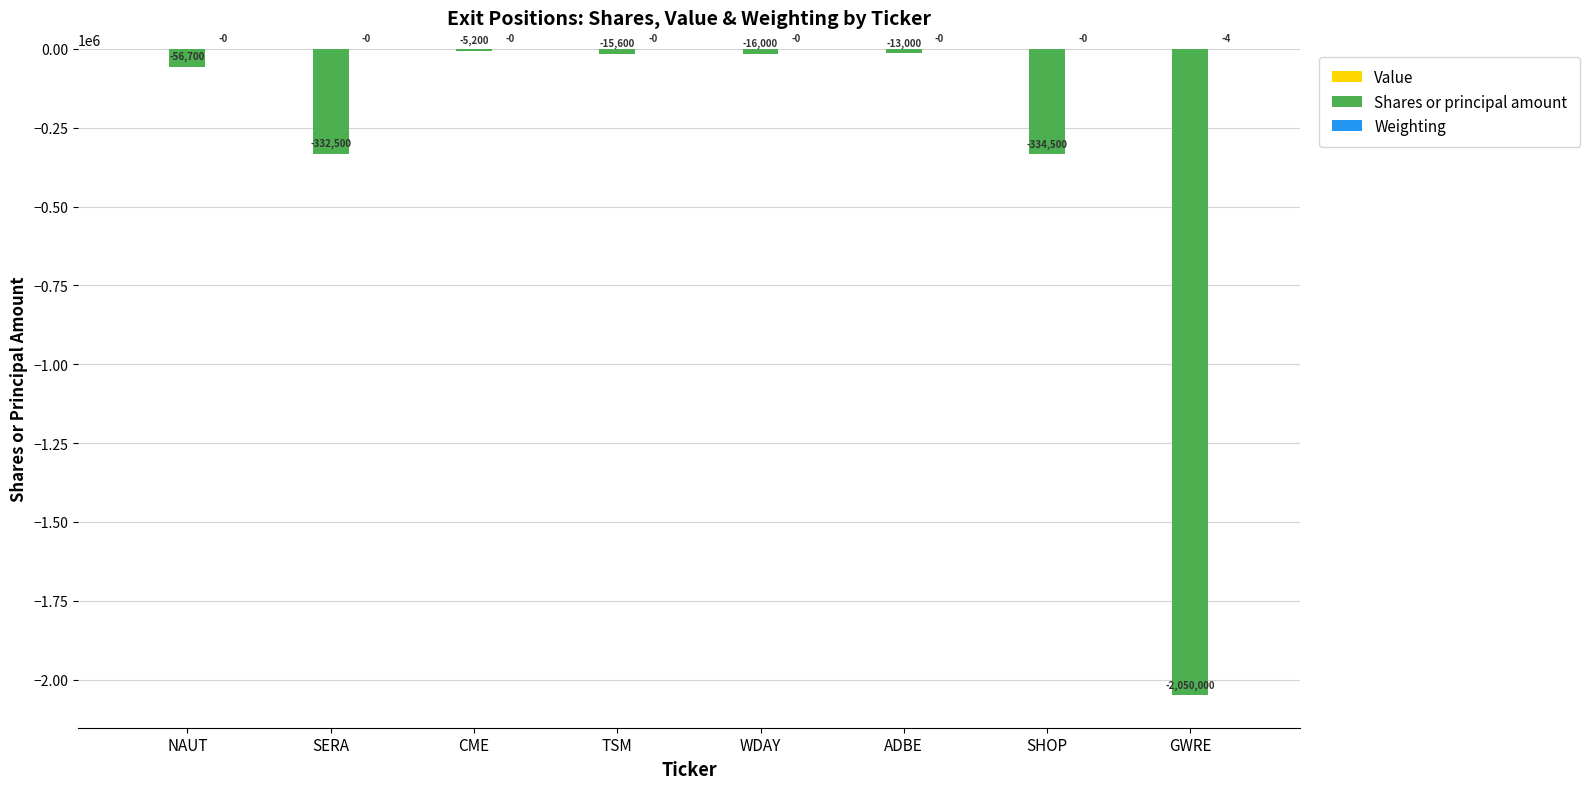

What is the sum of all Shares or principal amount values?

-2823500.0